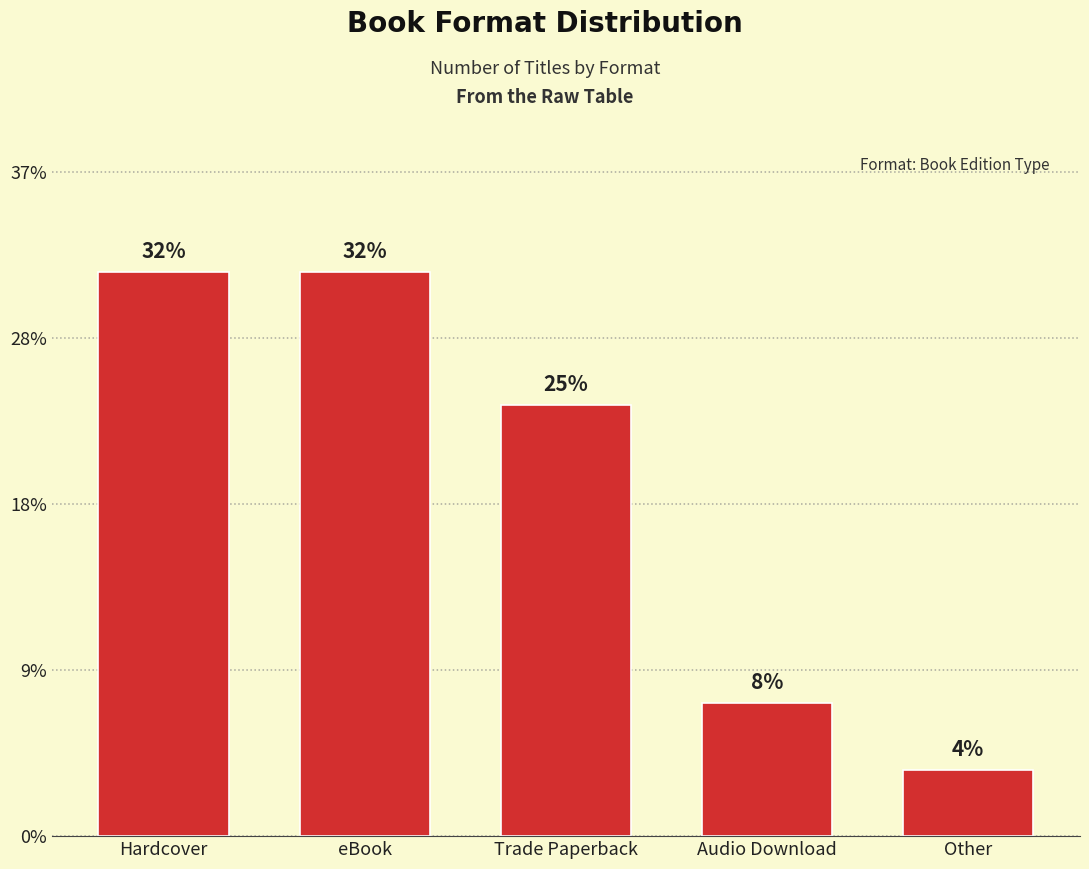

Rank the categories by value from highest to lowest.

Hardcover, eBook, Trade Paperback, Audio Download, Other